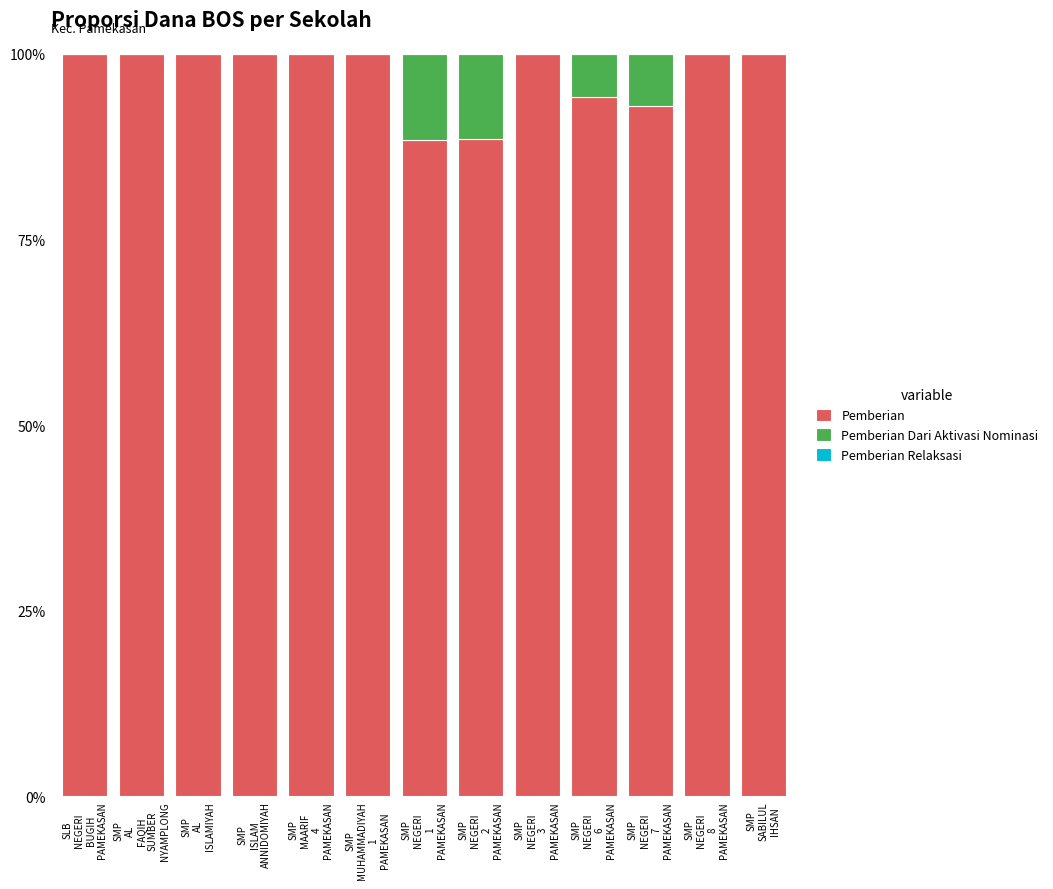

What is the highest value of the Pemberian series?

100.0